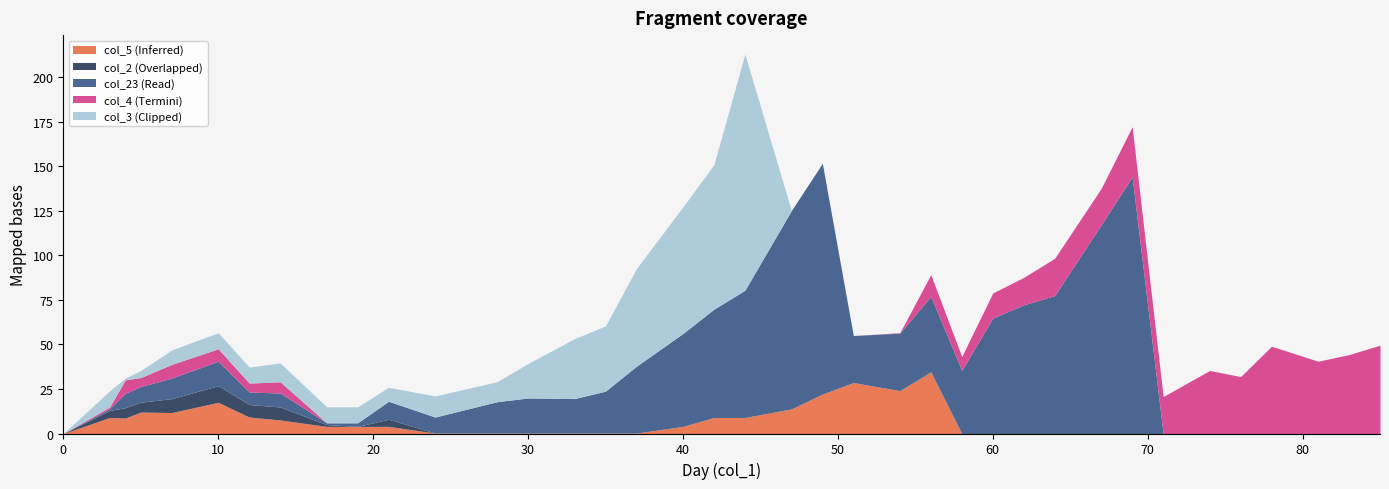

Which series changed the most between 14 and 17?

col_23